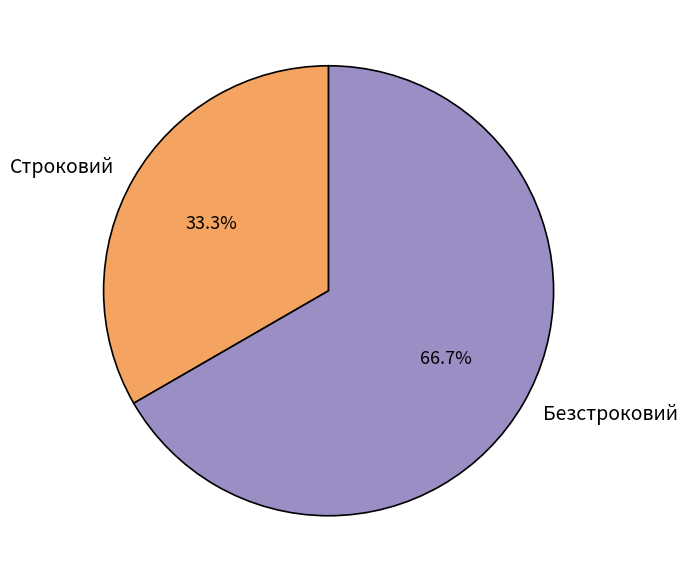

Which category has the smallest portion of the pie?

Строковий